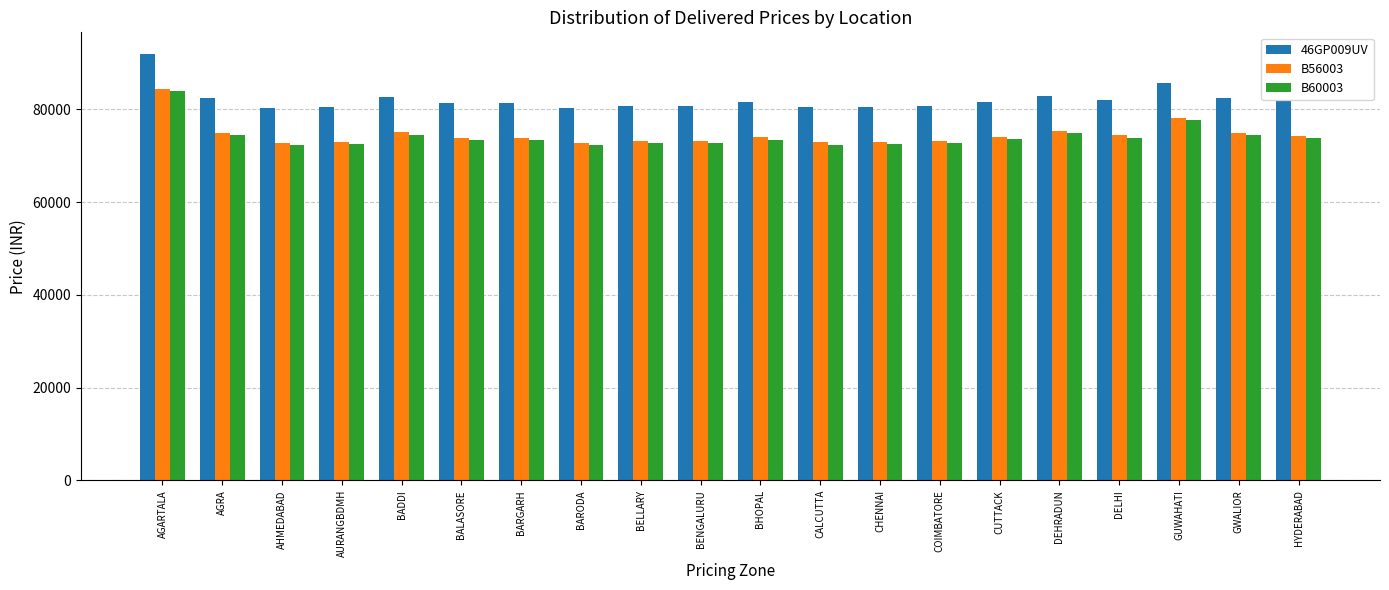

What is the average value of the 46GP009UV series?

82153